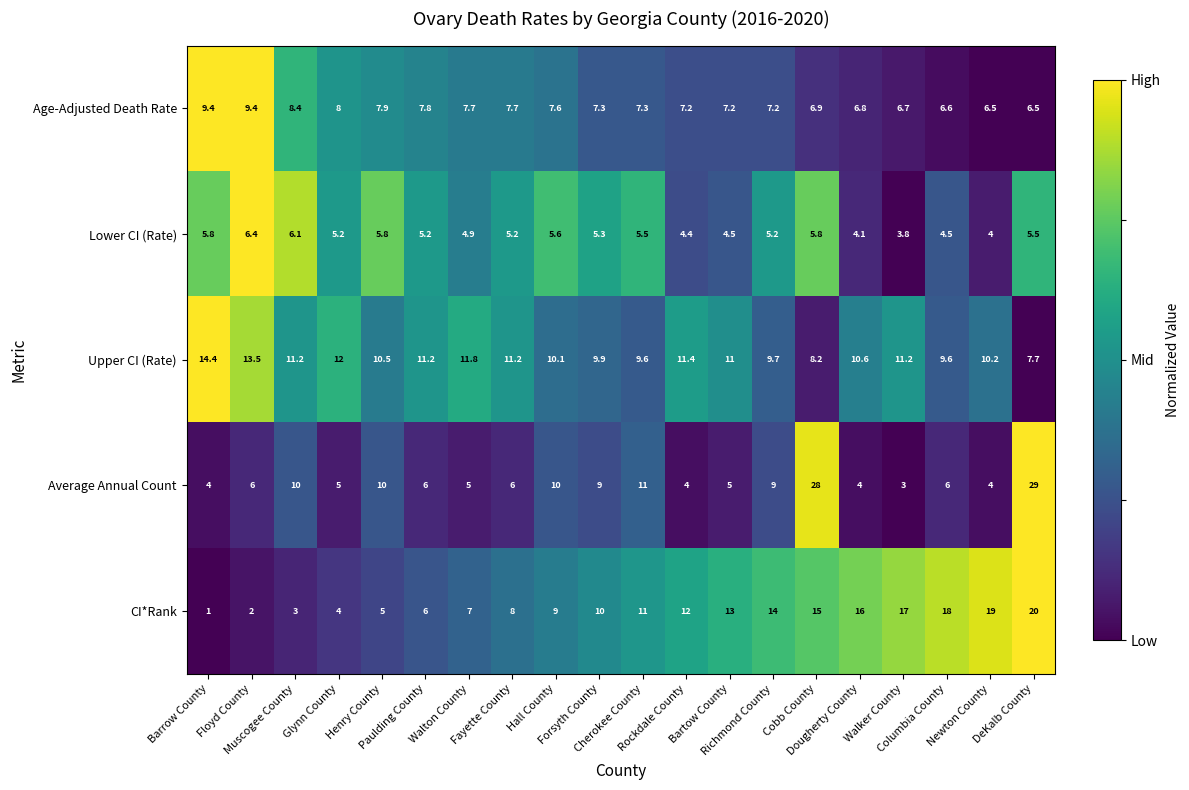

Which series has the widest spread of values?

Average Annual Count